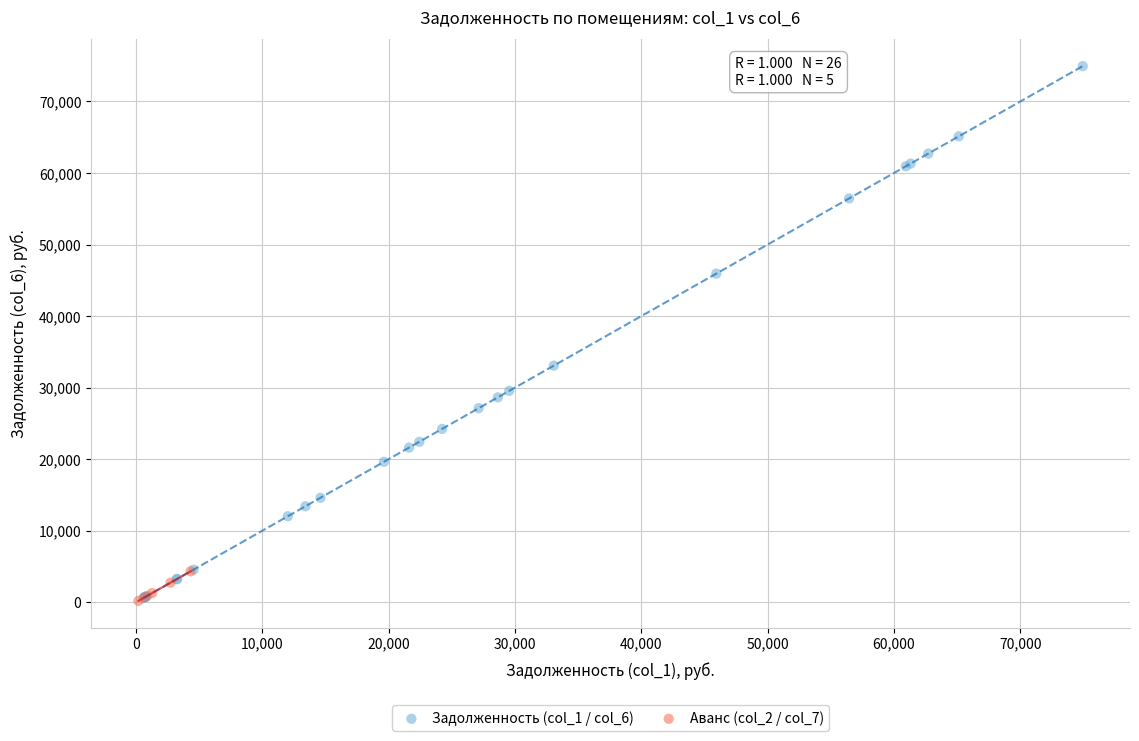

What are all the series names shown in the legend?

Задолженность (col_1 / col_6), Аванс (col_2 / col_7)